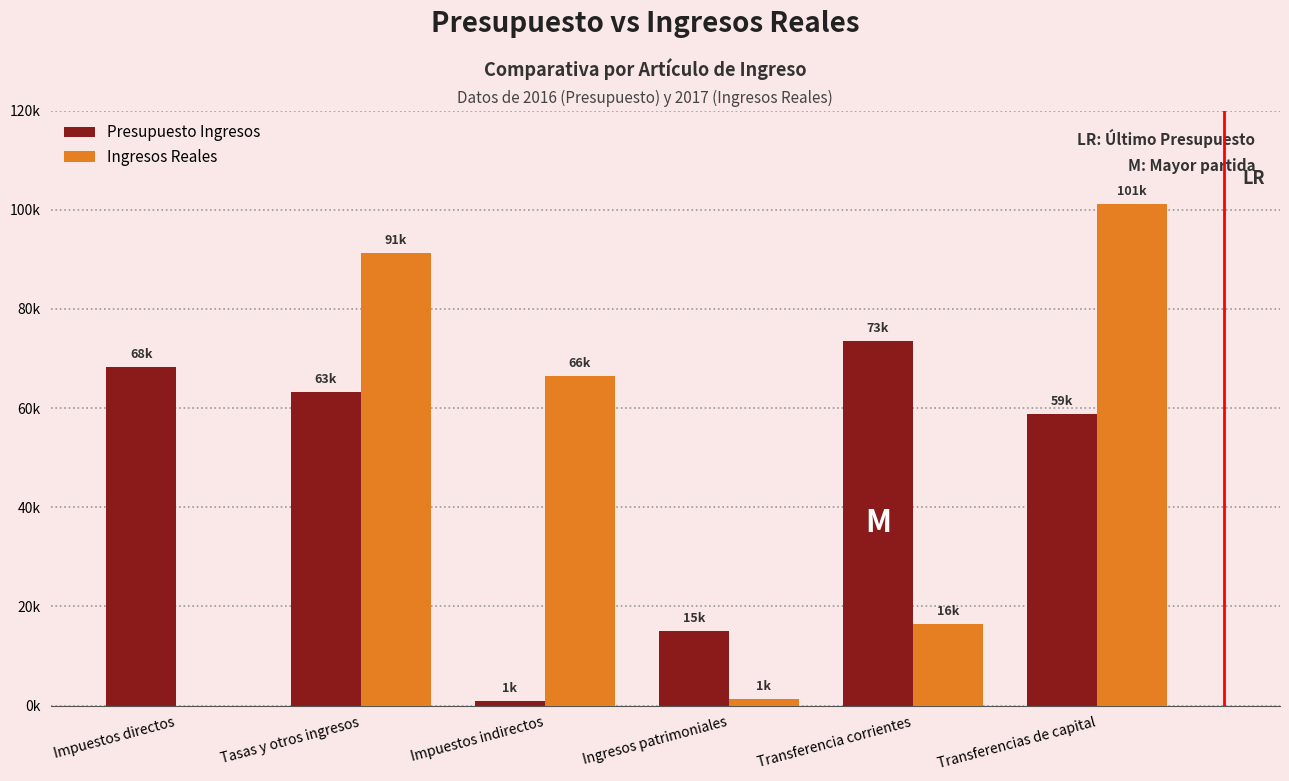

The Ingresos Reales series shows 1358.5 at Ingresos patrimoniales. True or false?

True